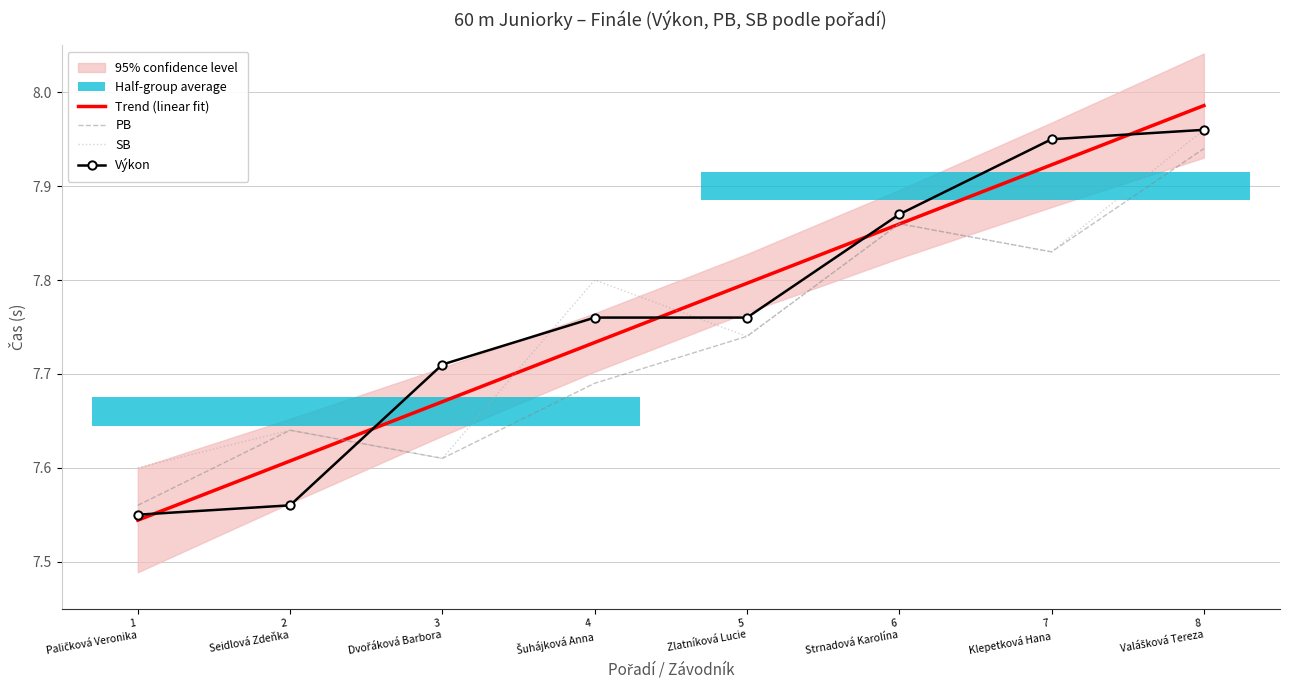

How many data points does each series have?

8